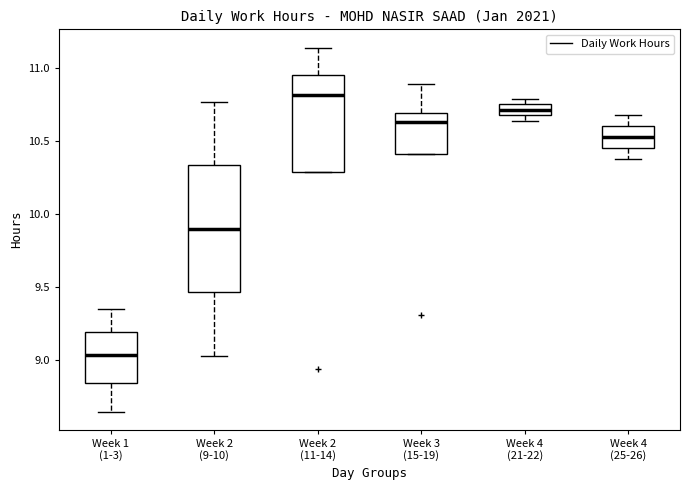

Which box has the highest median line?

Week 2 (11-14)